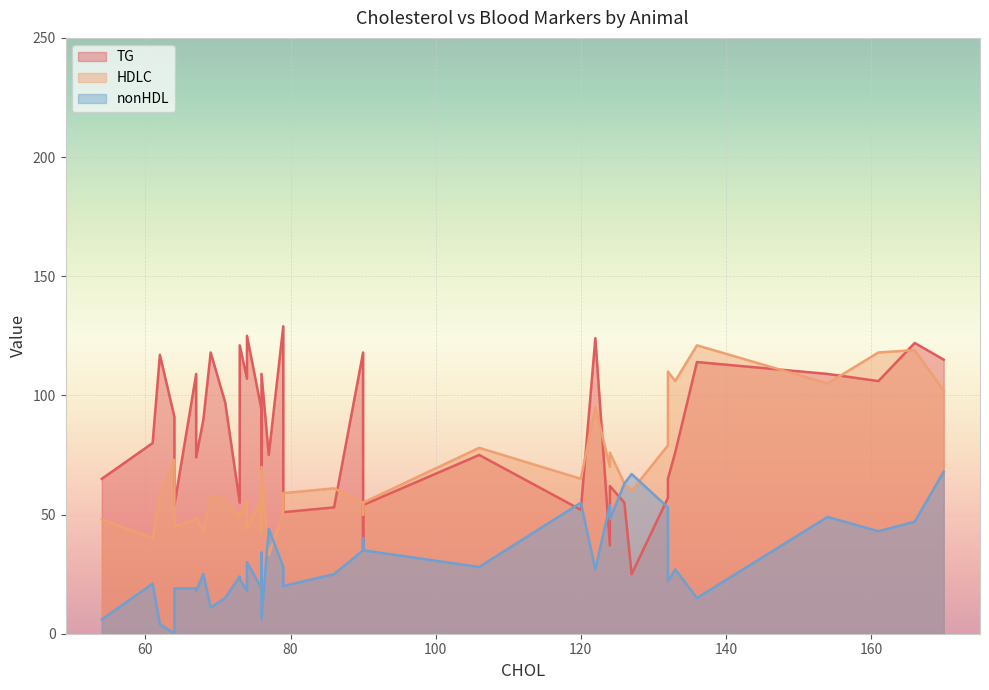

What are all the series names shown in the legend?

TG, HDLC, nonHDL